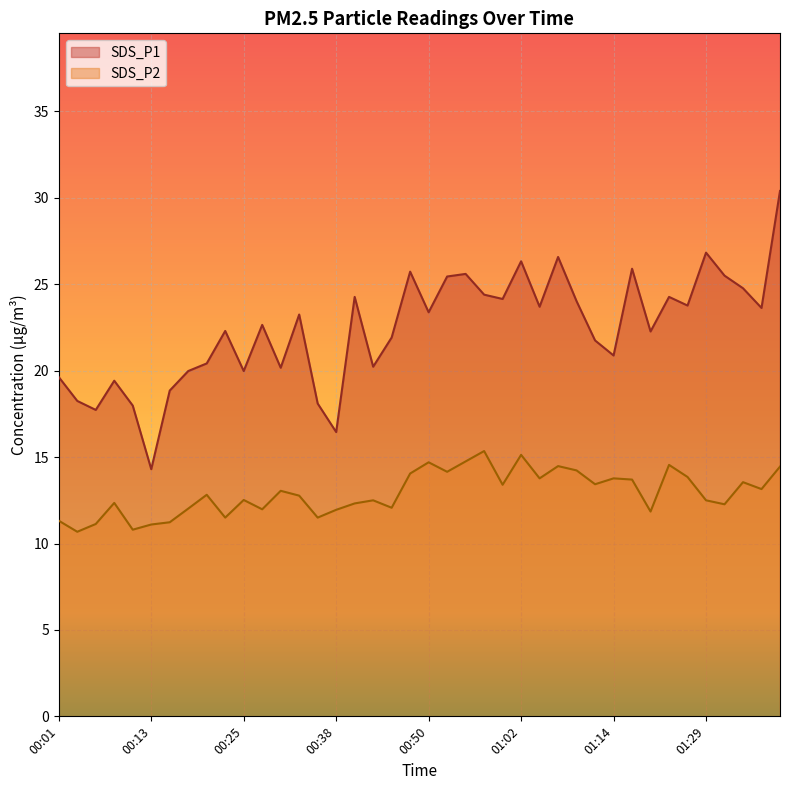

True or false: SDS_P2 and SDS_P1 cross at least once.

False